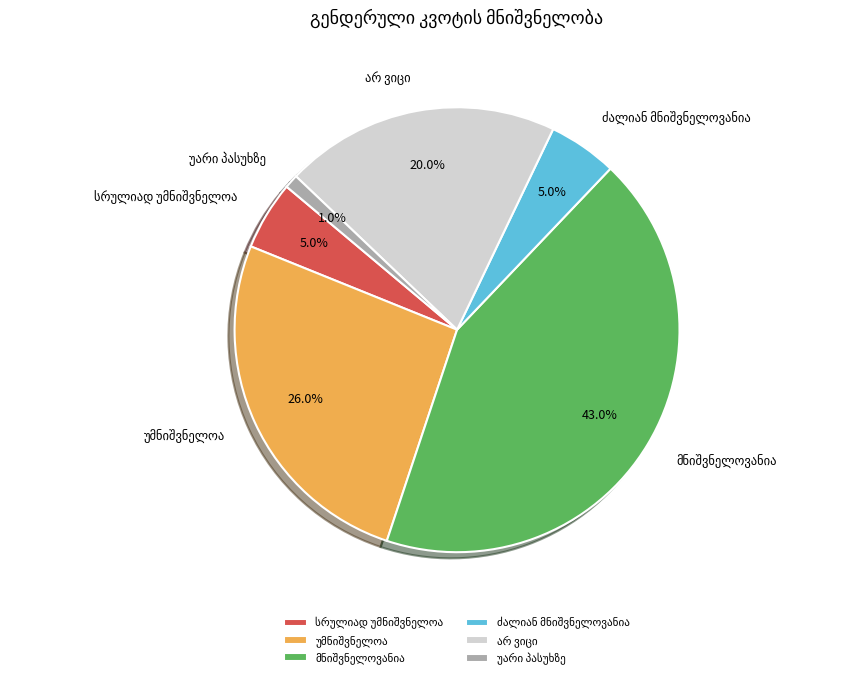

Does any single category account for the majority?

No